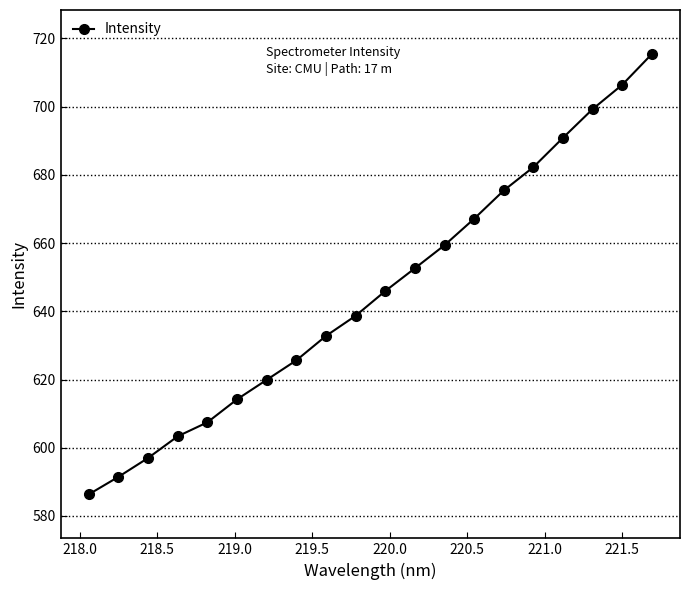

What is the average value?

645.6